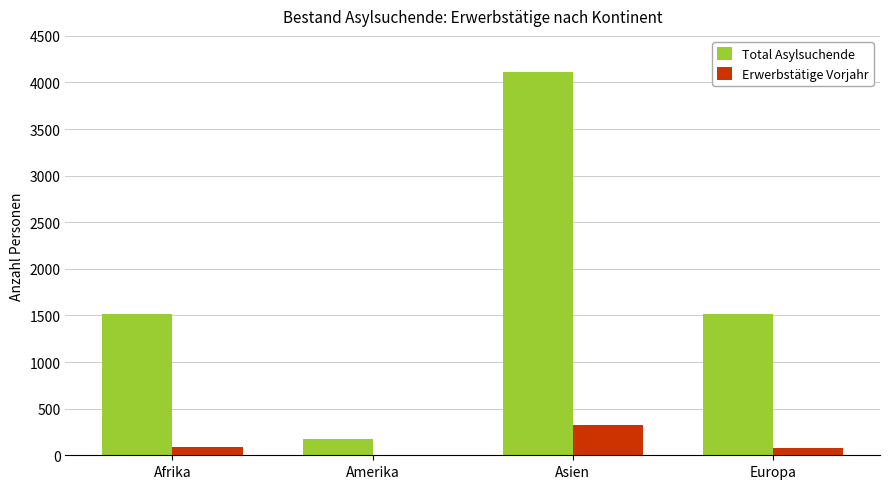

Is the value of Total Asylsuchende at Amerika greater than the value of Erwerbstätige Vorjahr at Europa?

Yes